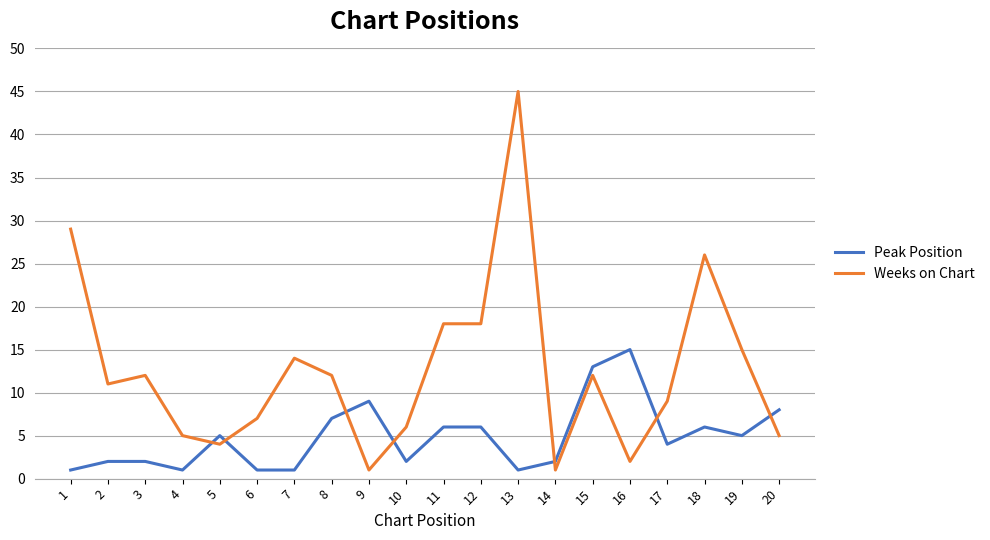

Reading right to left, what are all the values shown in this chart?

Peak Position: 8	5	6	4	15	13	2	1	6	6	2	9	7	1	1	5	1	2	2	1
Weeks on Chart: 5	15	26	9	2	12	1	45	18	18	6	1	12	14	7	4	5	12	11	29